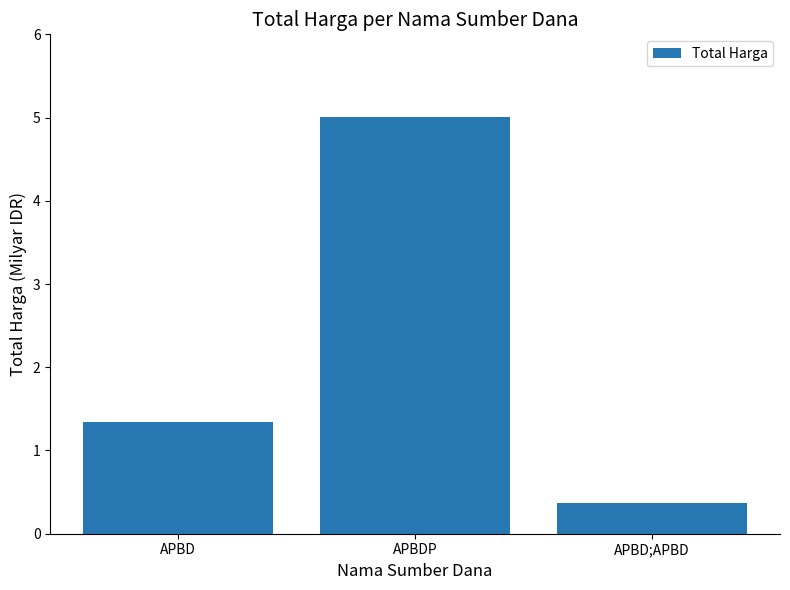

Reading left to right, what are all the values shown in this chart?

1.3	5.0	0.4